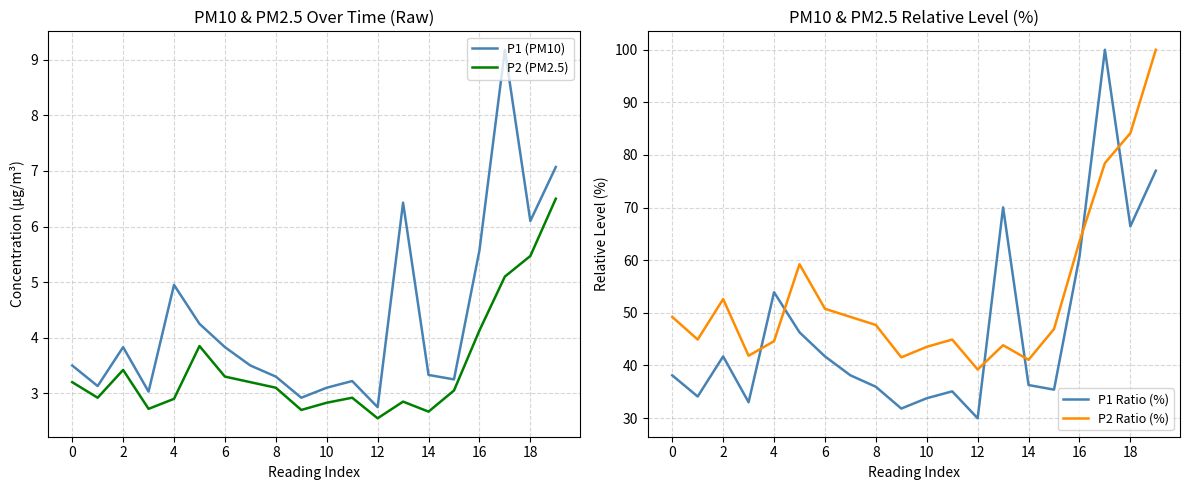

What is the difference between the maximum and minimum values in the P1 Ratio (%) series?

70.0